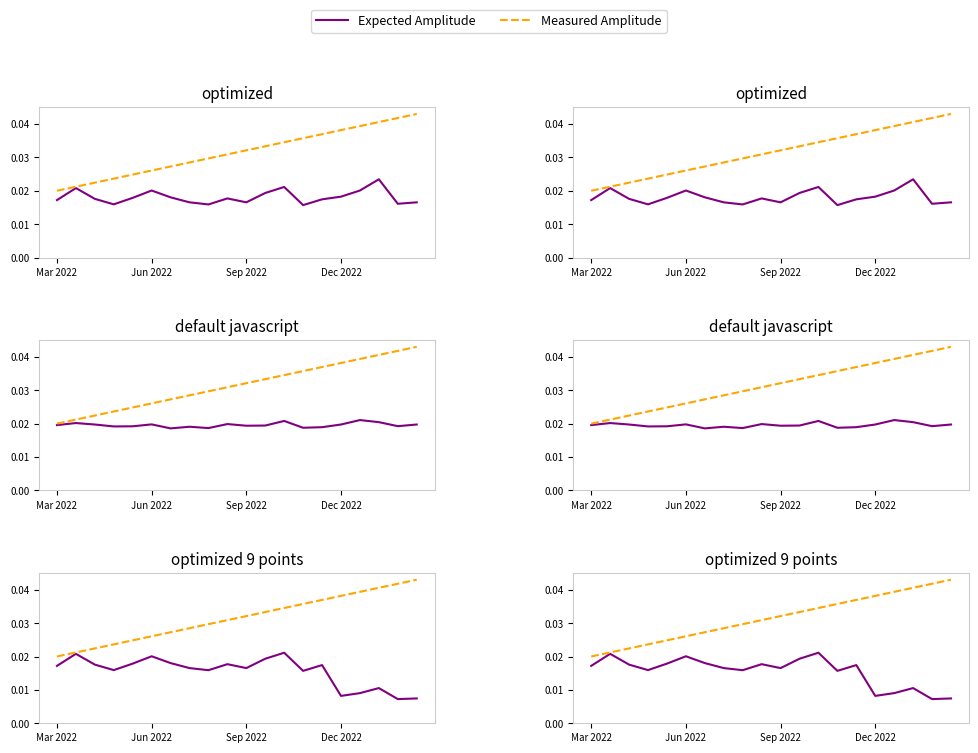

True or false: Measured Amplitude and Expected Amplitude intersect in this chart.

False